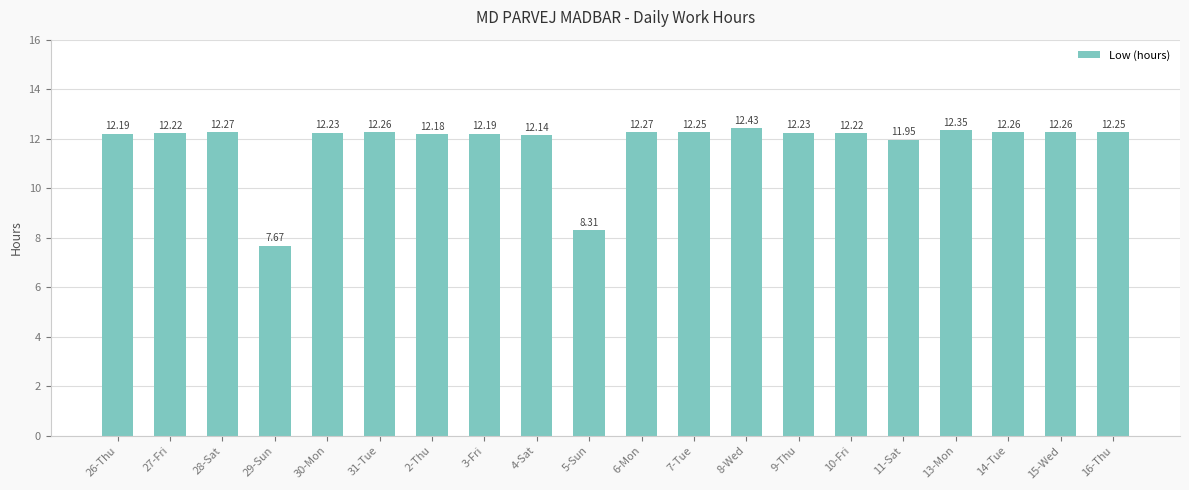

What is the sum of the values at 29-Sun and 4-Sat?

19.8